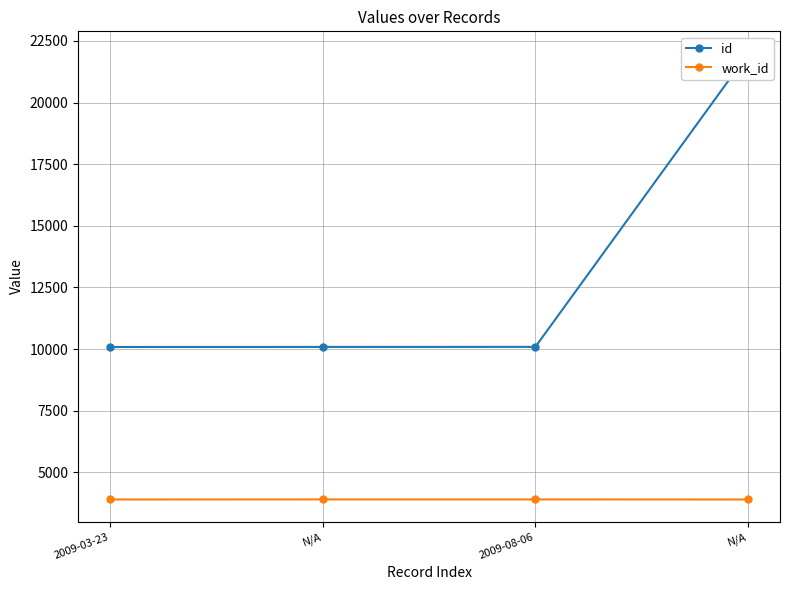

What is the difference between the highest and lowest values at N/A?

6186